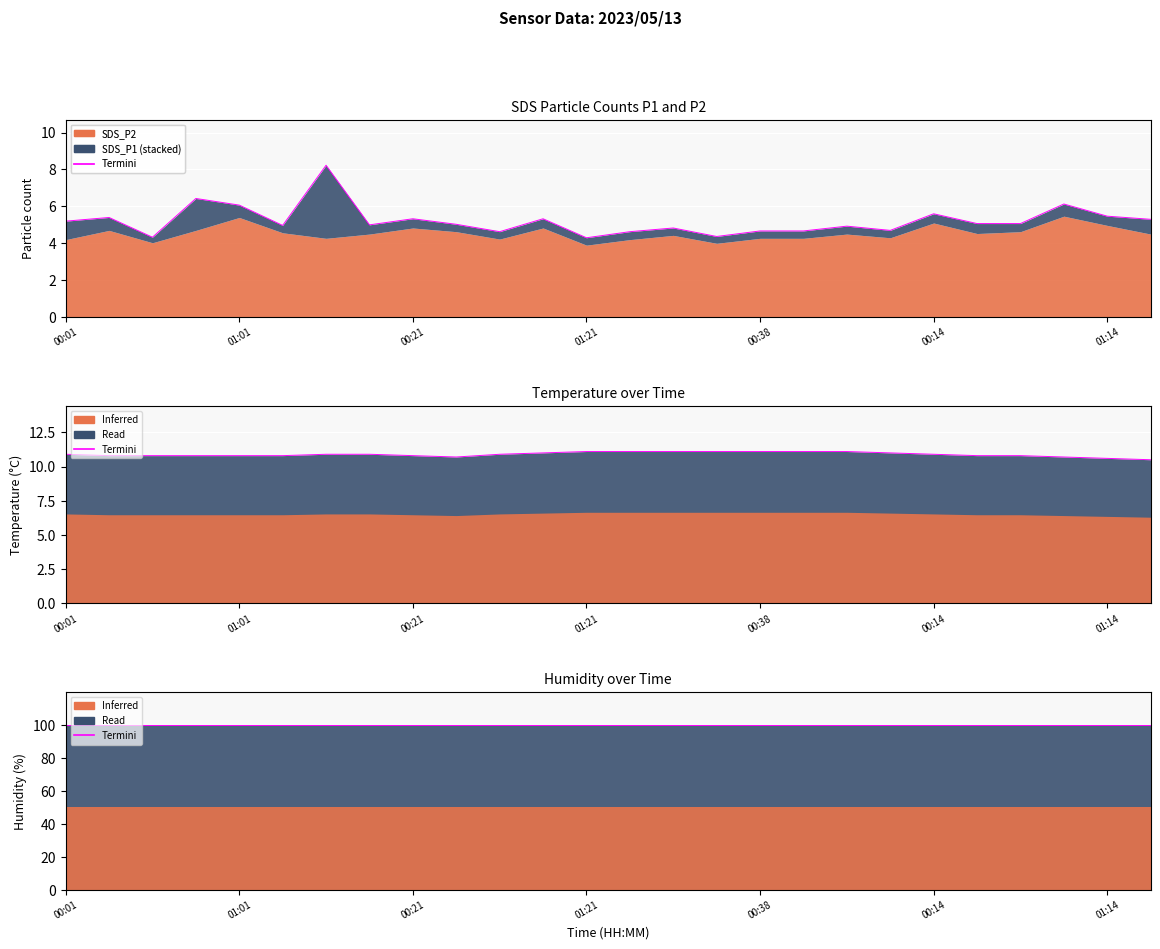

What is the difference between the maximum and minimum values in the Temp series?

0.6